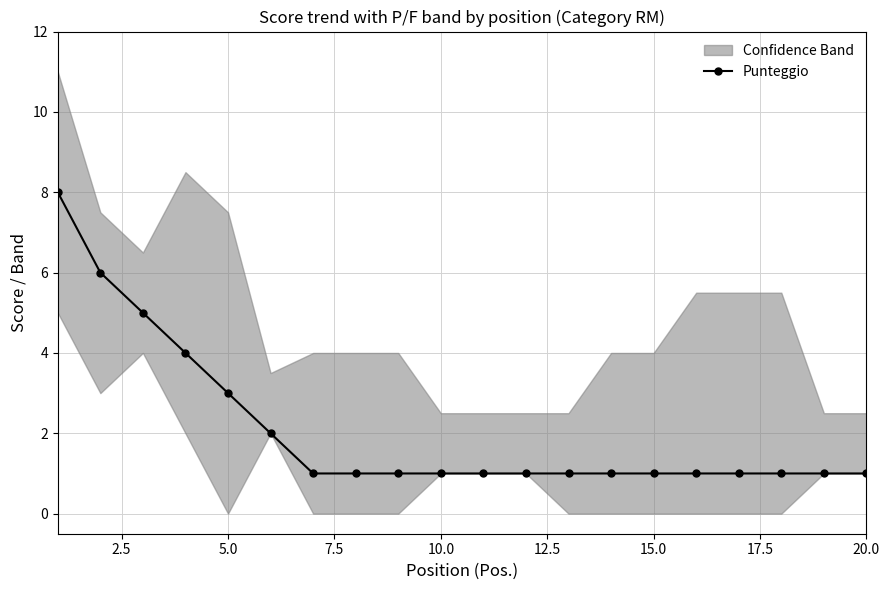

How many values are between 1 and 3?

16